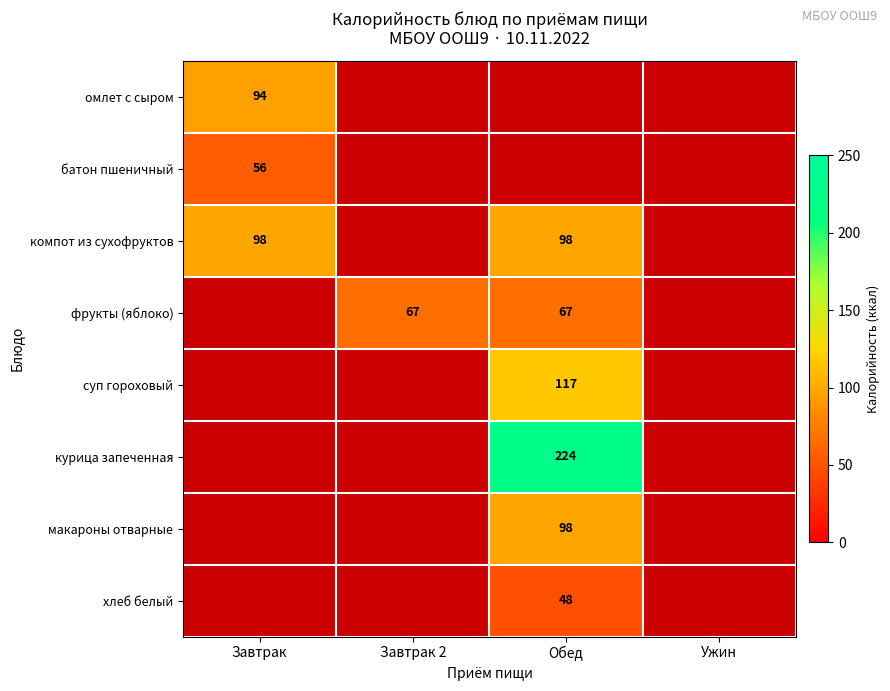

The фрукты (яблоко) series shows 67 at Обед. True or false?

True